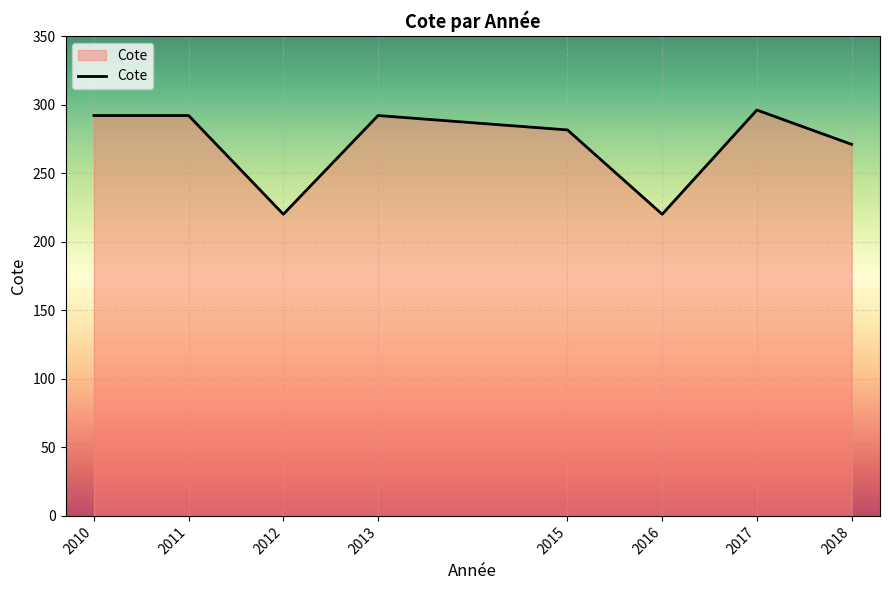

What is the smallest value displayed?

220.0